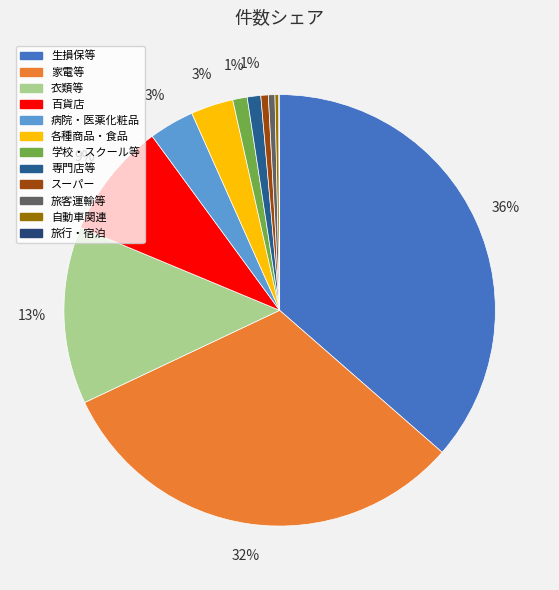

How many slices are in this pie chart?

12